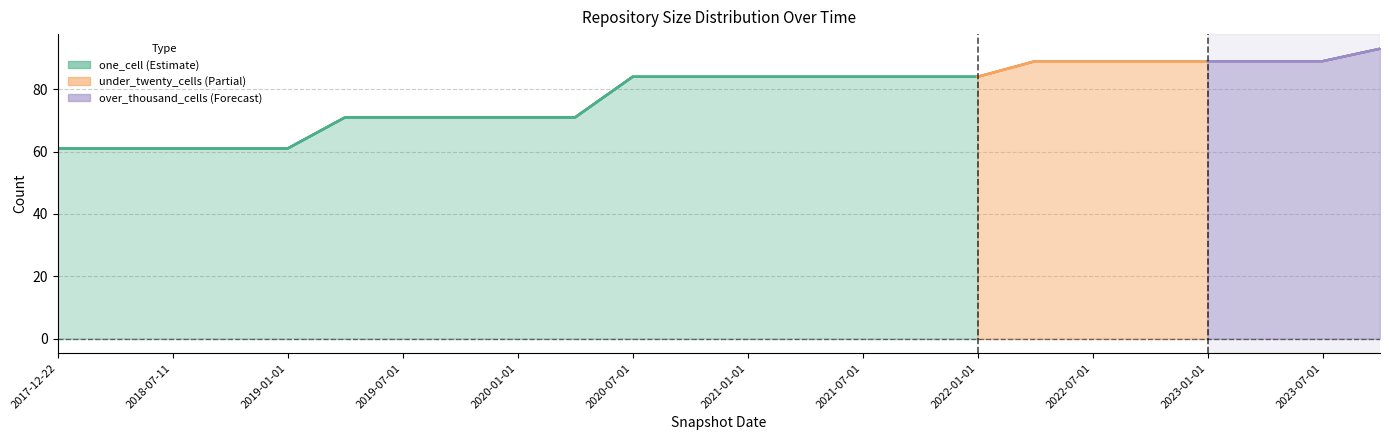

At which label does one_cell reach its minimum?

2017-12-22